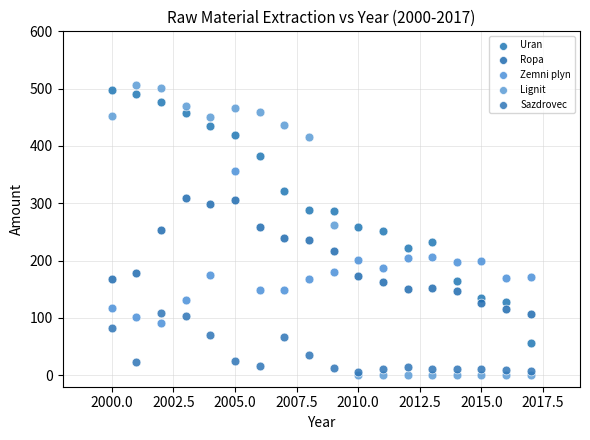

What are all the series names shown in the legend?

Uran, Ropa, Zemni plyn, Lignit, Sazdrovec